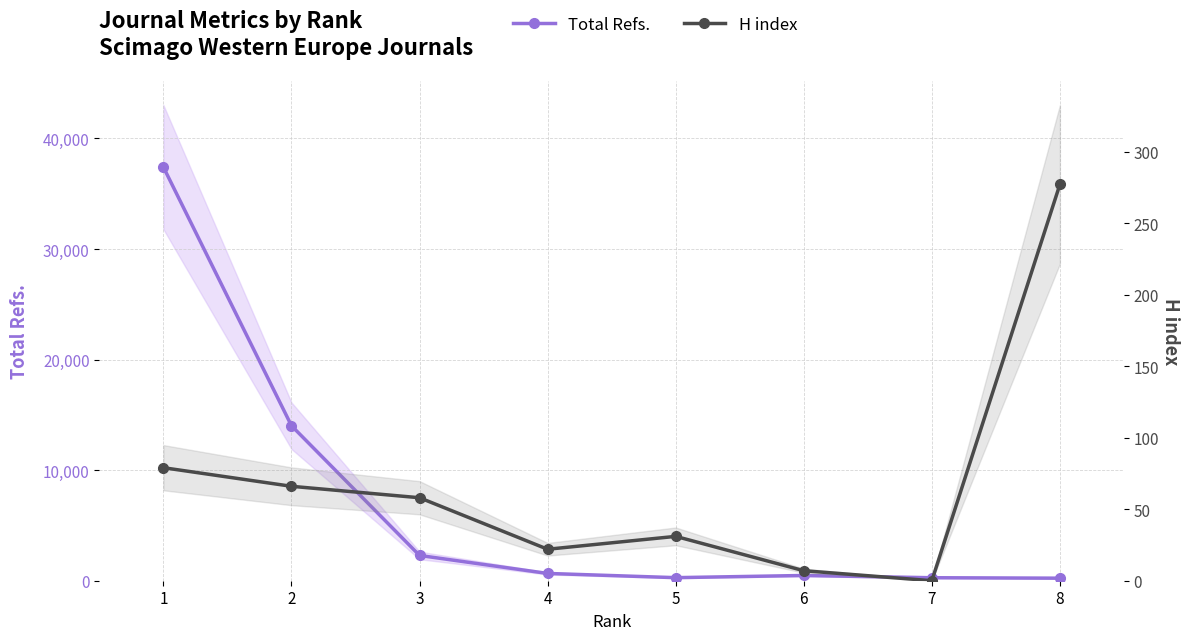

What is the greatest value displayed?

37408